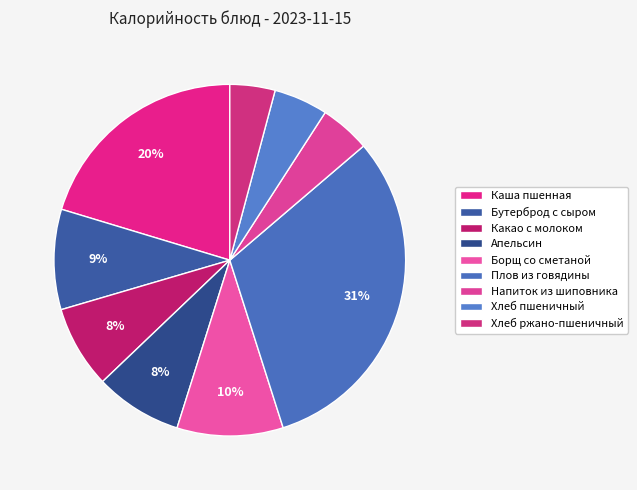

The Хлеб пшеничный slice represents 20% of the pie. True or false?

False